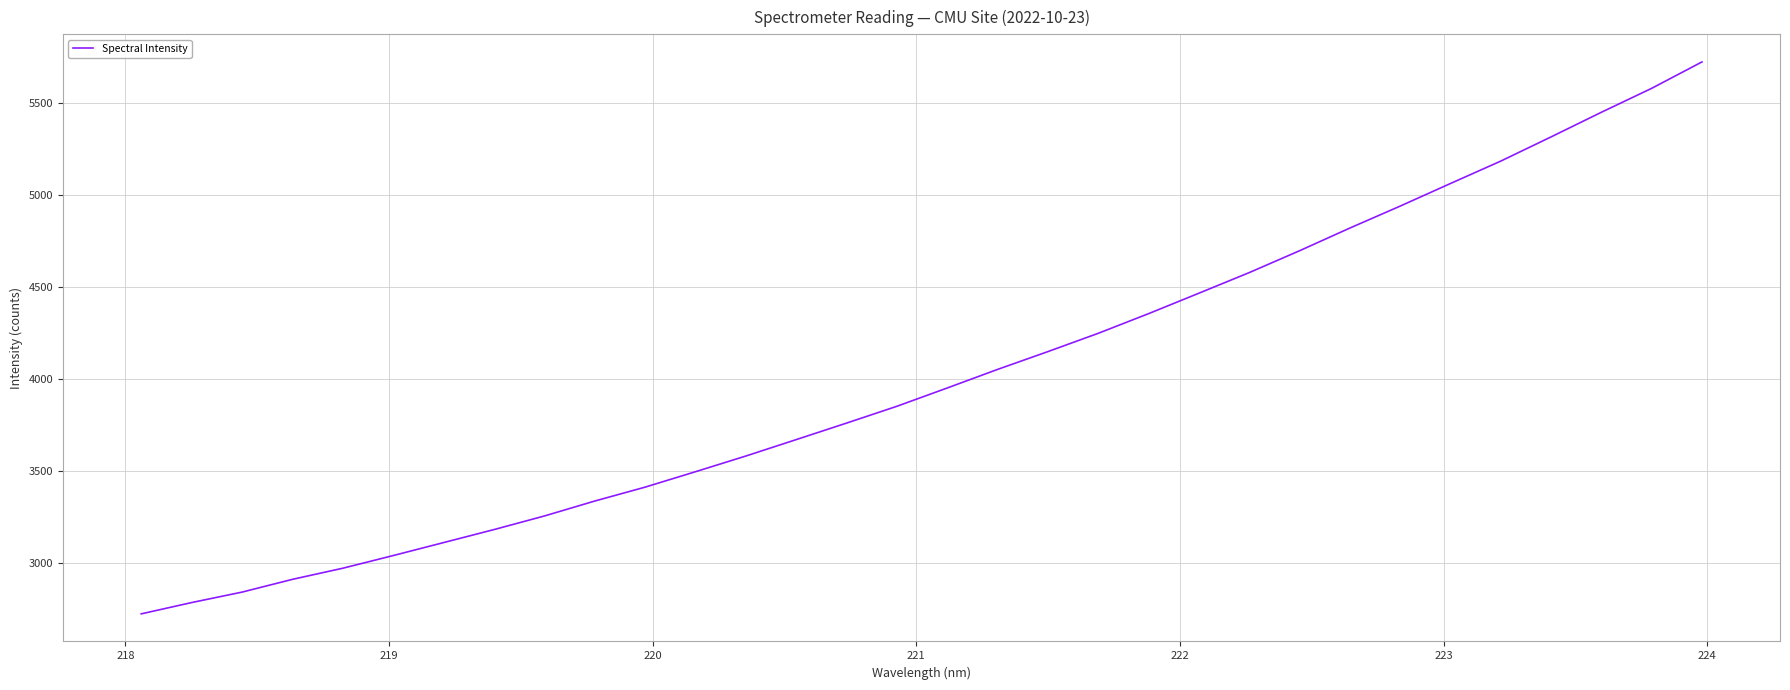

How many lines are shown in the chart?

1